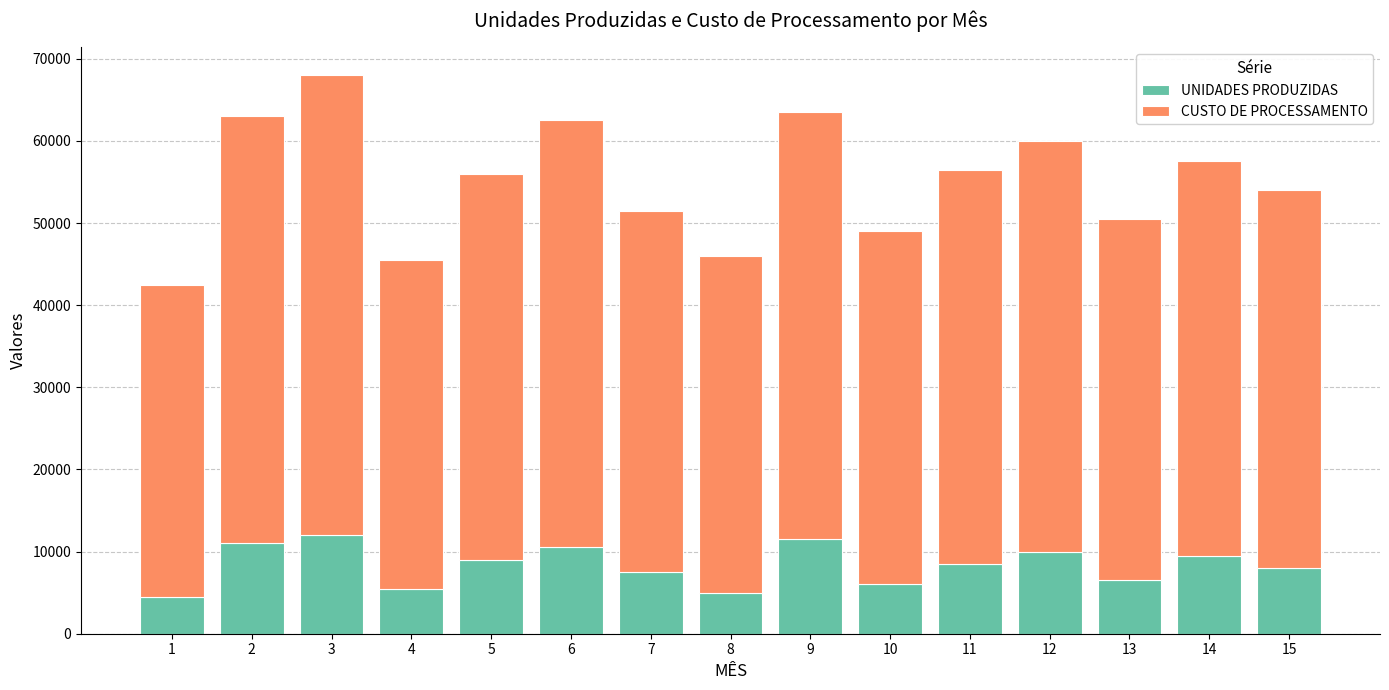

At which category is the sum across all series the highest?

3